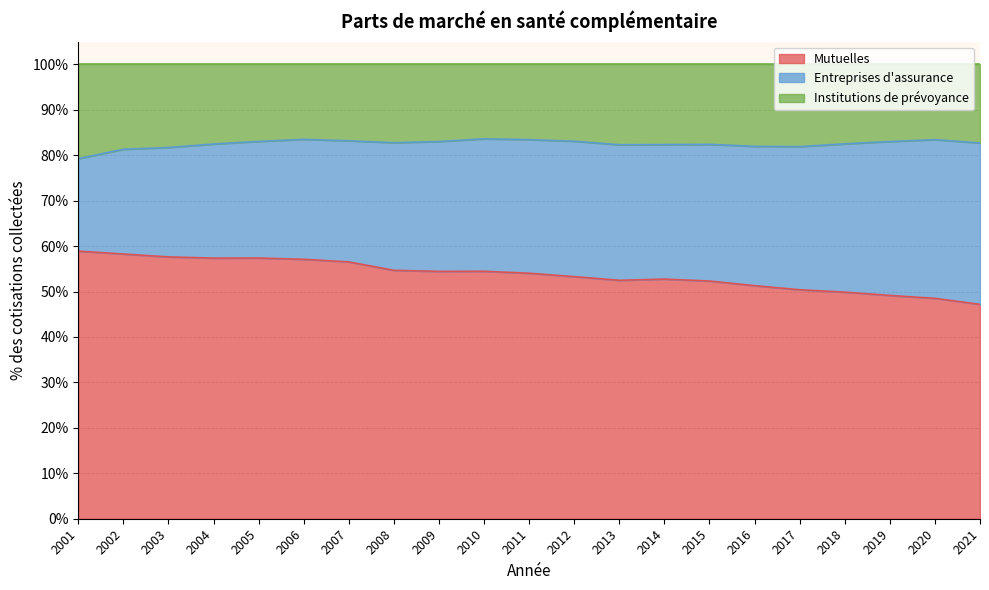

At how many categories does at least one series exceed 80?

20